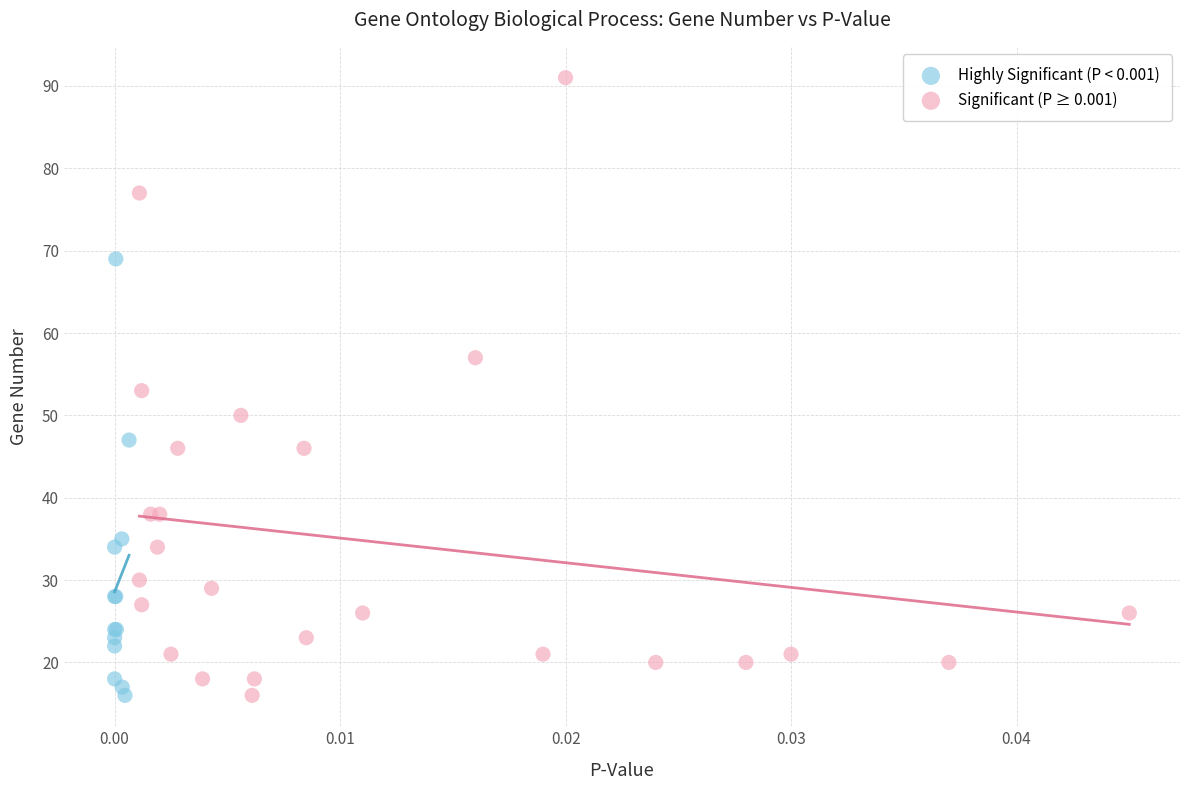

Which series contains the highest Y value?

Significant (P ≥ 0.001)